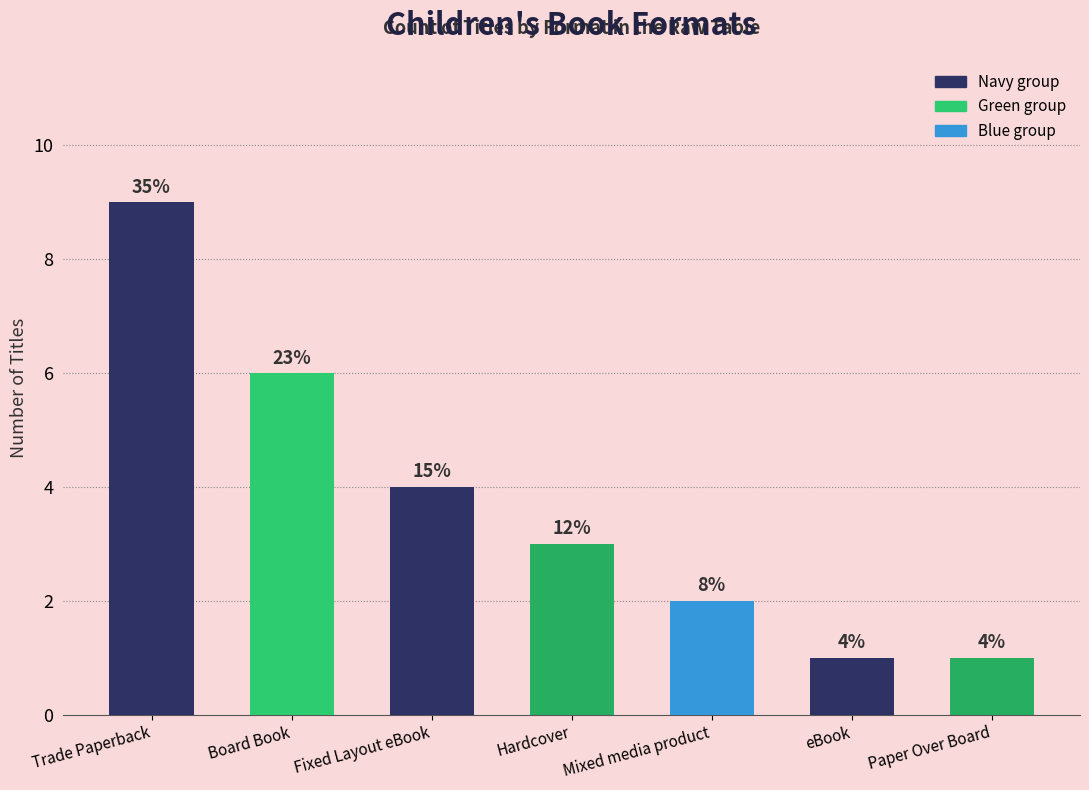

Does the chart contain stacked bars?

No